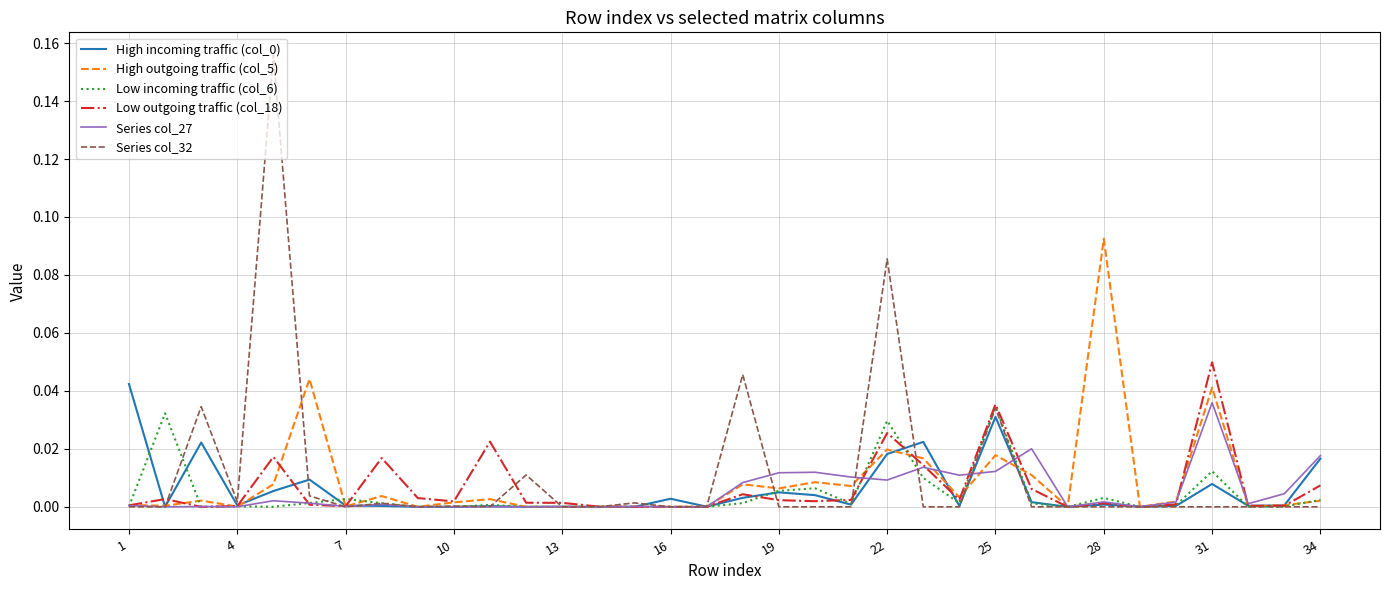

How many lines are shown in the chart?

6